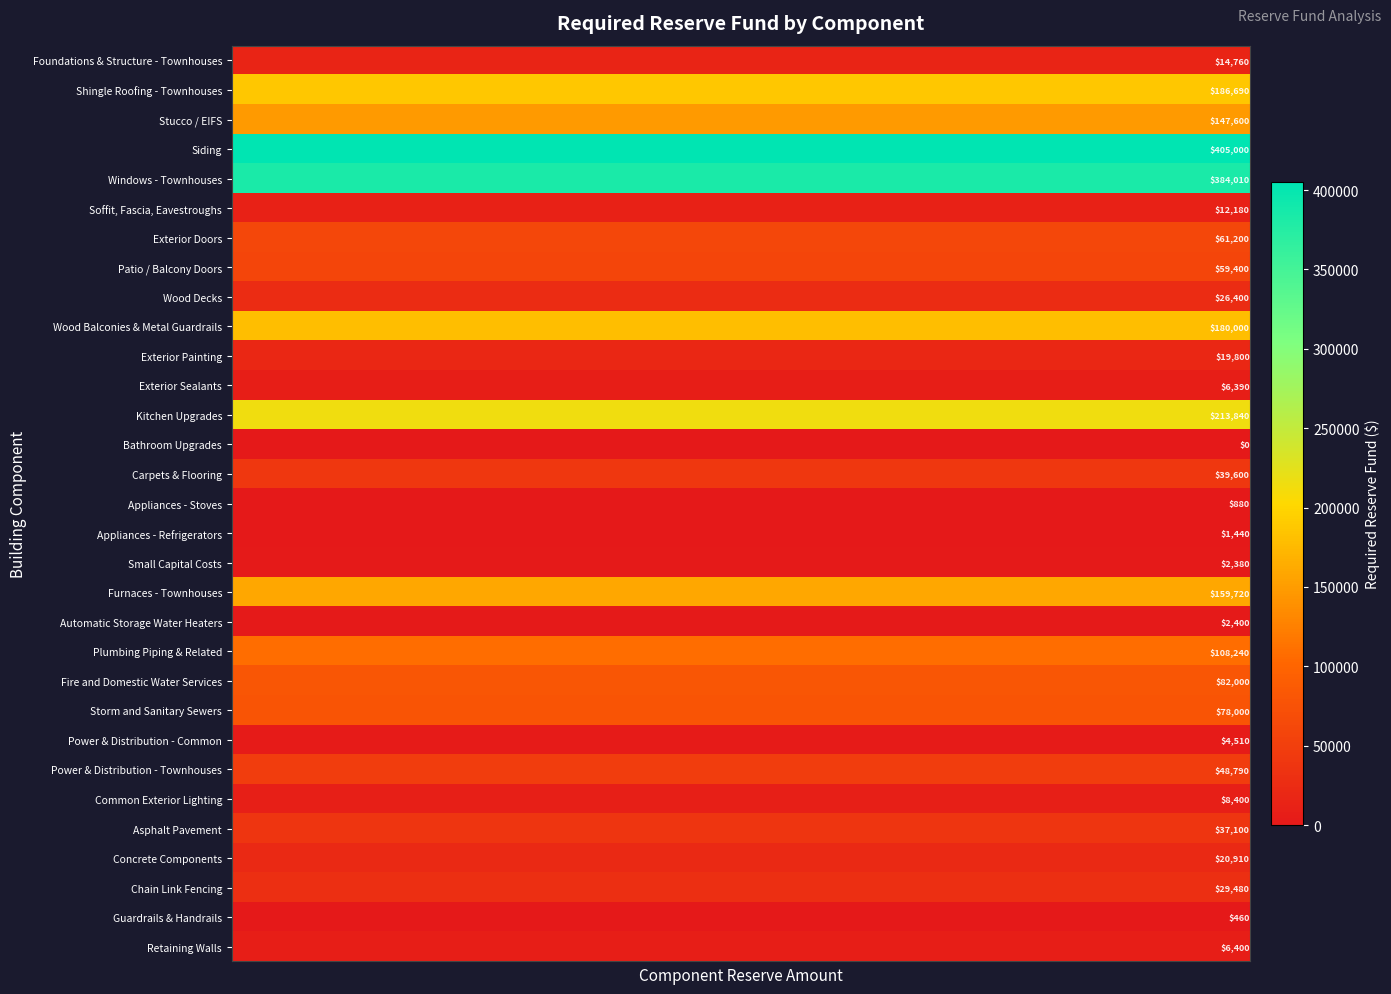

List the series in order of their peak value, lowest first.

Bathroom Upgrades, Guardrails & Handrails, Appliances - Stoves, Appliances - Refrigerators, Small Capital Costs, Automatic Storage Water Heaters, Power & Distribution - Common, Exterior Sealants, Retaining Walls, Common Exterior Lighting, Soffit, Fascia, Eavestroughs, Foundations & Structure - Townhouses, Exterior Painting, Concrete Components, Wood Decks, Chain Link Fencing, Asphalt Pavement, Carpets & Flooring, Power & Distribution - Townhouses, Patio / Balcony Doors, Exterior Doors, Storm and Sanitary Sewers, Fire and Domestic Water Services, Plumbing Piping & Related, Stucco / EIFS, Furnaces - Townhouses, Wood Balconies & Metal Guardrails, Shingle Roofing - Townhouses, Kitchen Upgrades, Windows - Townhouses, Siding